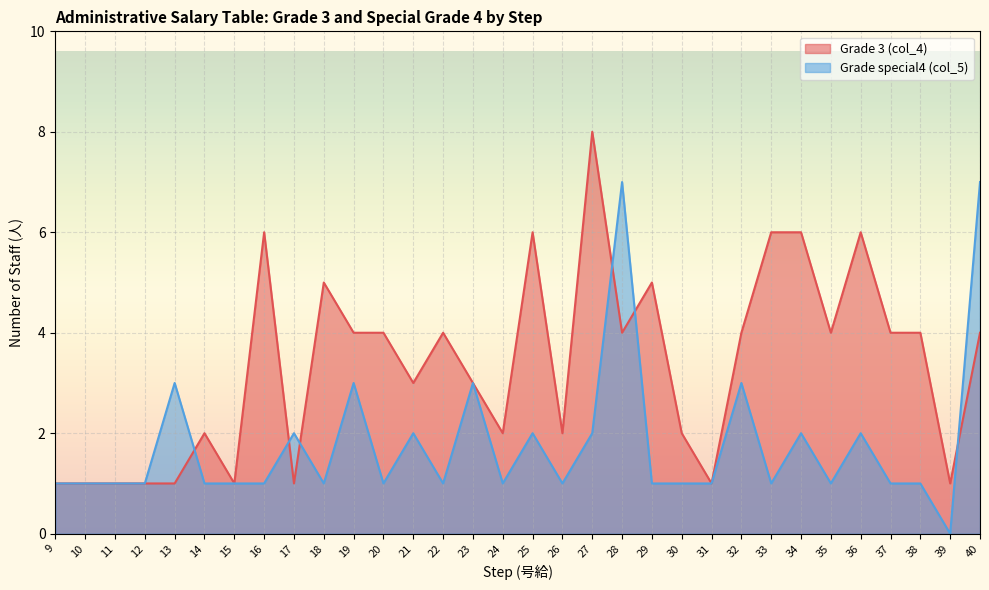

Rank the series at 25 from highest to lowest value.

Grade 3 (col_4), Grade special4 (col_5)